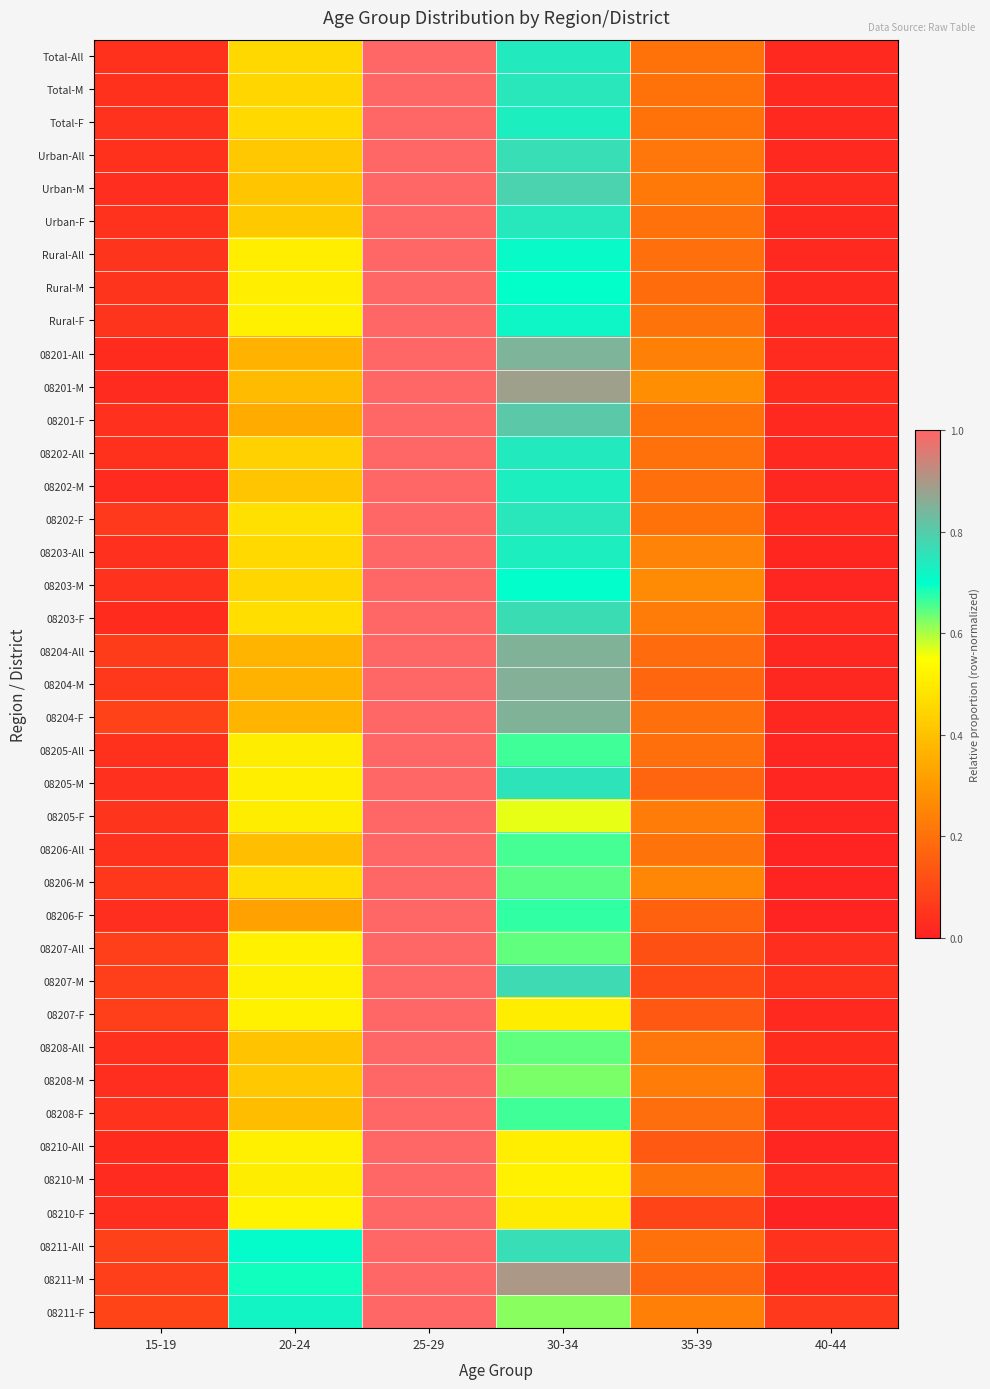

Reading right to left, transcribe all the data shown in this chart.

Total-All: 40-44=0.0	35-39=0.2	30-34=0.7	25-29=1.0	20-24=0.5	15-19=0.0
Total-M: 40-44=0.0	35-39=0.2	30-34=0.7	25-29=1.0	20-24=0.5	15-19=0.0
Total-F: 40-44=0.0	35-39=0.2	30-34=0.7	25-29=1.0	20-24=0.5	15-19=0.0
Urban-All: 40-44=0.0	35-39=0.2	30-34=0.8	25-29=1.0	20-24=0.4	15-19=0.0
Urban-M: 40-44=0.0	35-39=0.2	30-34=0.8	25-29=1.0	20-24=0.4	15-19=0.0
Urban-F: 40-44=0.0	35-39=0.2	30-34=0.7	25-29=1.0	20-24=0.4	15-19=0.0
Rural-All: 40-44=0.0	35-39=0.2	30-34=0.7	25-29=1.0	20-24=0.5	15-19=0.0
Rural-M: 40-44=0.0	35-39=0.2	30-34=0.7	25-29=1.0	20-24=0.5	15-19=0.0
Rural-F: 40-44=0.0	35-39=0.2	30-34=0.7	25-29=1.0	20-24=0.5	15-19=0.0
08201-All: 40-44=0.0	35-39=0.2	30-34=0.8	25-29=1.0	20-24=0.4	15-19=0.0
08201-M: 40-44=0.0	35-39=0.3	30-34=0.9	25-29=1.0	20-24=0.4	15-19=0.0
08201-F: 40-44=0.0	35-39=0.2	30-34=0.8	25-29=1.0	20-24=0.3	15-19=0.0
08202-All: 40-44=0.0	35-39=0.2	30-34=0.7	25-29=1.0	20-24=0.4	15-19=0.0
08202-M: 40-44=0.0	35-39=0.2	30-34=0.7	25-29=1.0	20-24=0.4	15-19=0.0
08202-F: 40-44=0.0	35-39=0.2	30-34=0.7	25-29=1.0	20-24=0.5	15-19=0.1
08203-All: 40-44=0.0	35-39=0.2	30-34=0.7	25-29=1.0	20-24=0.5	15-19=0.0
08203-M: 40-44=0.0	35-39=0.3	30-34=0.7	25-29=1.0	20-24=0.4	15-19=0.0
08203-F: 40-44=0.0	35-39=0.2	30-34=0.8	25-29=1.0	20-24=0.5	15-19=0.0
08204-All: 40-44=0.0	35-39=0.2	30-34=0.9	25-29=1.0	20-24=0.4	15-19=0.1
08204-M: 40-44=0.0	35-39=0.2	30-34=0.9	25-29=1.0	20-24=0.4	15-19=0.1
08204-F: 40-44=0.0	35-39=0.2	30-34=0.8	25-29=1.0	20-24=0.4	15-19=0.1
08205-All: 40-44=0.0	35-39=0.2	30-34=0.7	25-29=1.0	20-24=0.5	15-19=0.0
08205-M: 40-44=0.0	35-39=0.2	30-34=0.8	25-29=1.0	20-24=0.5	15-19=0.0
08205-F: 40-44=0.0	35-39=0.2	30-34=0.6	25-29=1.0	20-24=0.5	15-19=0.0
08206-All: 40-44=0.0	35-39=0.2	30-34=0.7	25-29=1.0	20-24=0.4	15-19=0.0
08206-M: 40-44=0.0	35-39=0.3	30-34=0.6	25-29=1.0	20-24=0.5	15-19=0.1
08206-F: 40-44=0.0	35-39=0.2	30-34=0.7	25-29=1.0	20-24=0.3	15-19=0.0
08207-All: 40-44=0.0	35-39=0.1	30-34=0.6	25-29=1.0	20-24=0.5	15-19=0.1
08207-M: 40-44=0.0	35-39=0.1	30-34=0.8	25-29=1.0	20-24=0.5	15-19=0.1
08207-F: 40-44=0.0	35-39=0.1	30-34=0.5	25-29=1.0	20-24=0.5	15-19=0.1
08208-All: 40-44=0.0	35-39=0.2	30-34=0.6	25-29=1.0	20-24=0.4	15-19=0.0
08208-M: 40-44=0.0	35-39=0.2	30-34=0.6	25-29=1.0	20-24=0.4	15-19=0.0
08208-F: 40-44=0.0	35-39=0.2	30-34=0.7	25-29=1.0	20-24=0.4	15-19=0.0
08210-All: 40-44=0.0	35-39=0.1	30-34=0.5	25-29=1.0	20-24=0.5	15-19=0.0
08210-M: 40-44=0.0	35-39=0.2	30-34=0.5	25-29=1.0	20-24=0.5	15-19=0.0
08210-F: 40-44=0.0	35-39=0.1	30-34=0.5	25-29=1.0	20-24=0.5	15-19=0.0
08211-All: 40-44=0.0	35-39=0.2	30-34=0.8	25-29=1.0	20-24=0.7	15-19=0.1
08211-M: 40-44=0.0	35-39=0.2	30-34=0.9	25-29=1.0	20-24=0.7	15-19=0.1
08211-F: 40-44=0.1	35-39=0.2	30-34=0.6	25-29=1.0	20-24=0.7	15-19=0.1